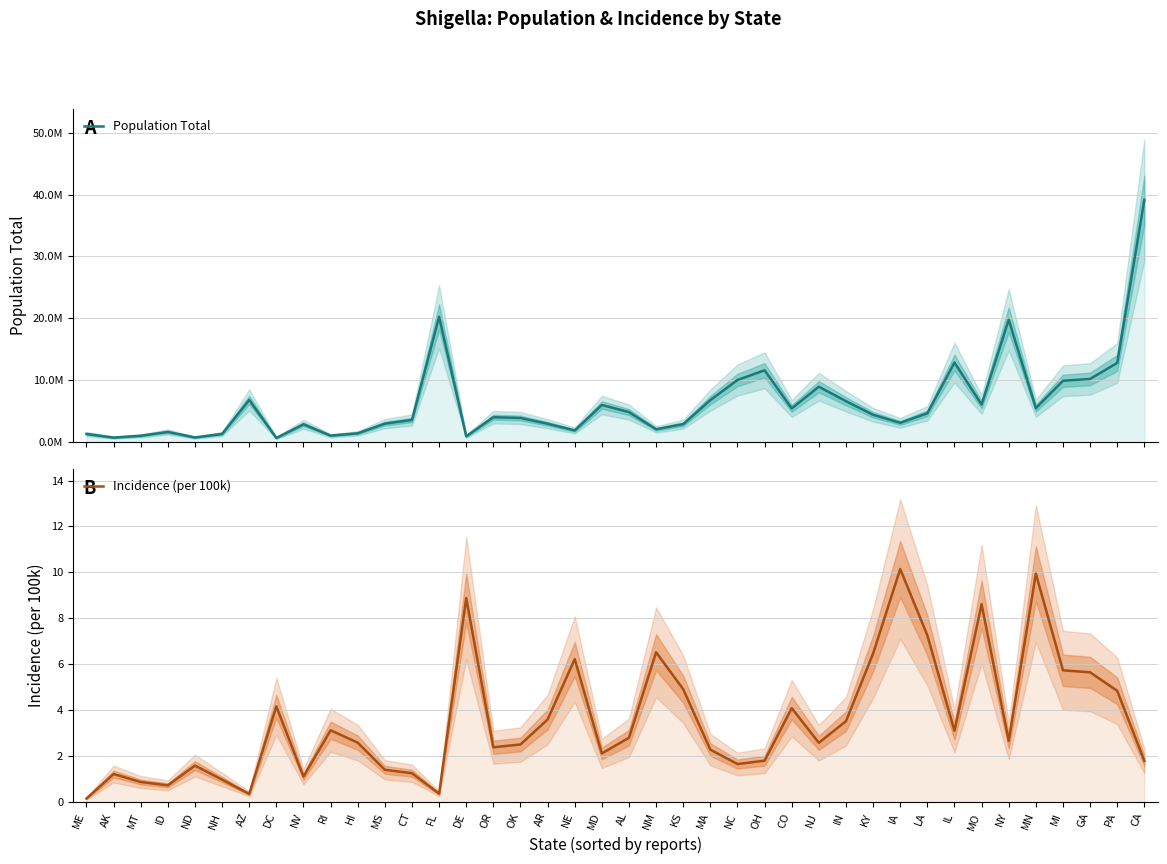

The Population Total series shows 4013887.1 at NV. True or false?

False